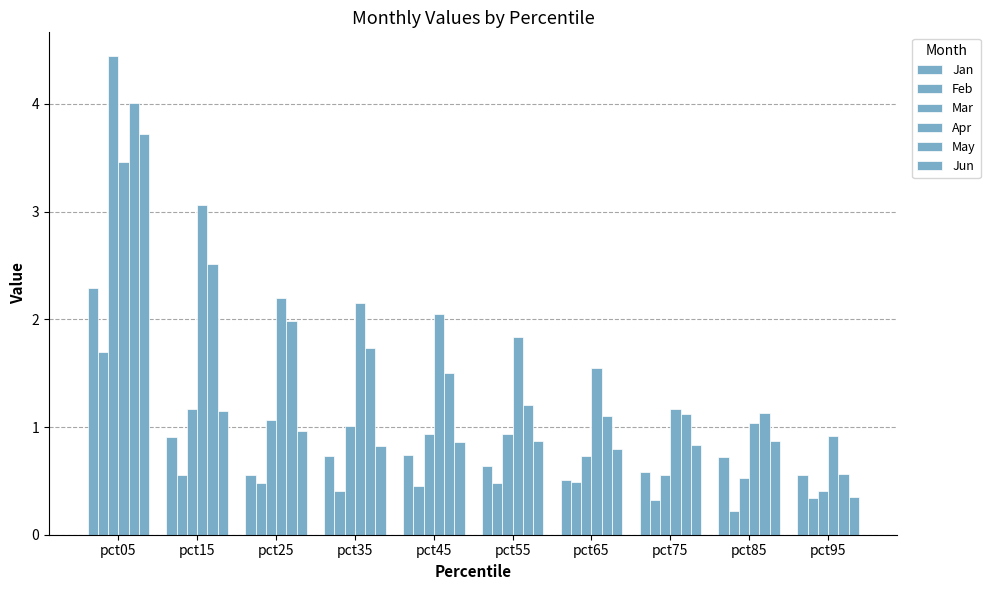

Is the value of Jan at pct15 greater than the value of May at pct35?

No